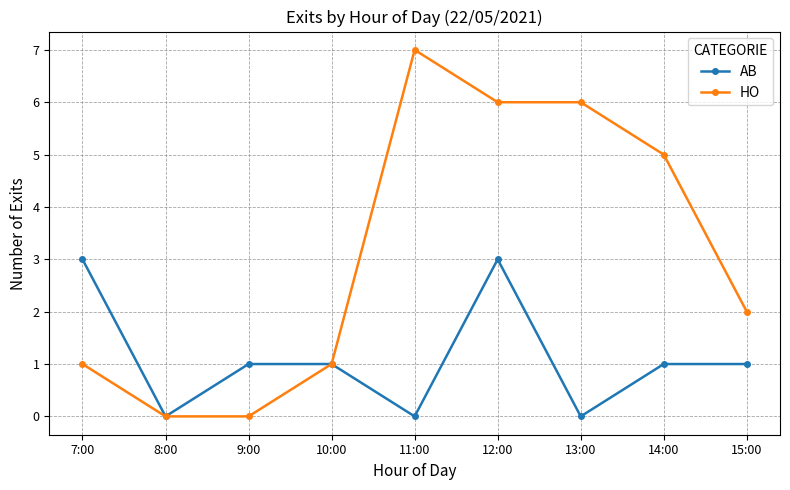

The value of HO at 9:00 is -2. True or false?

False